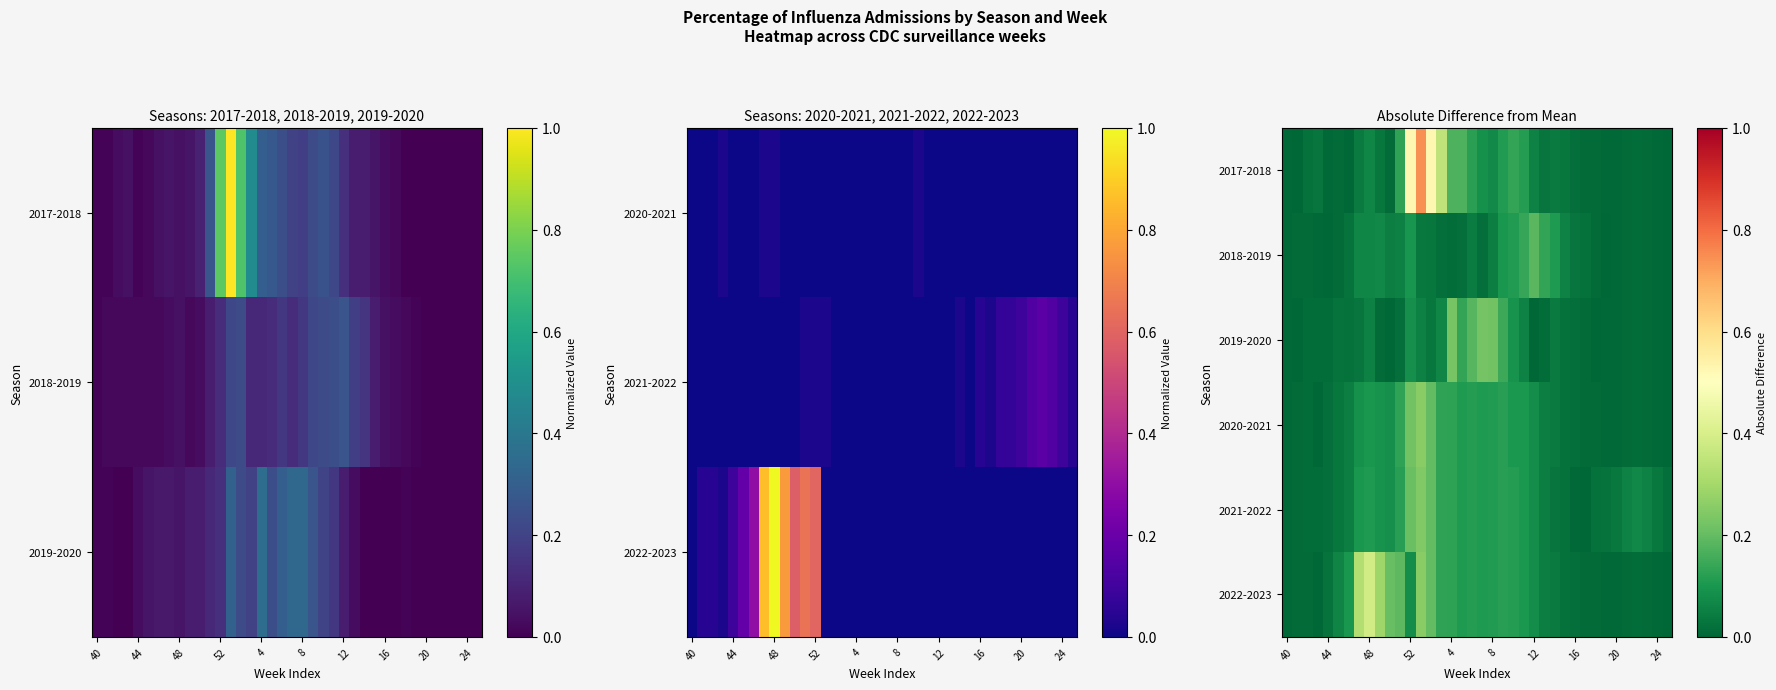

What is the maximum value for 2021-2022?

0.2